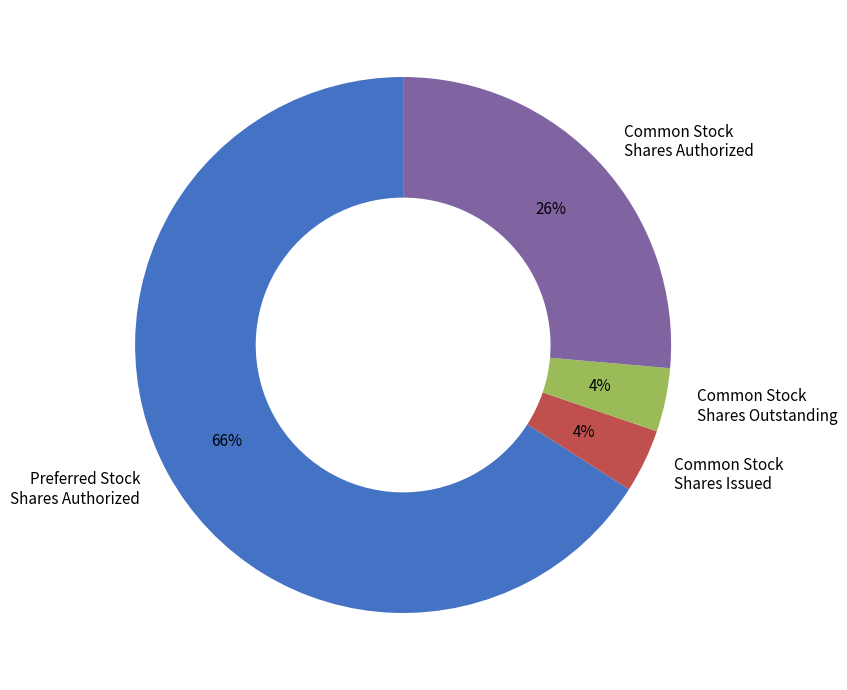

What percentage is the Common Stock Shares Issued slice, to the nearest percent?

4%